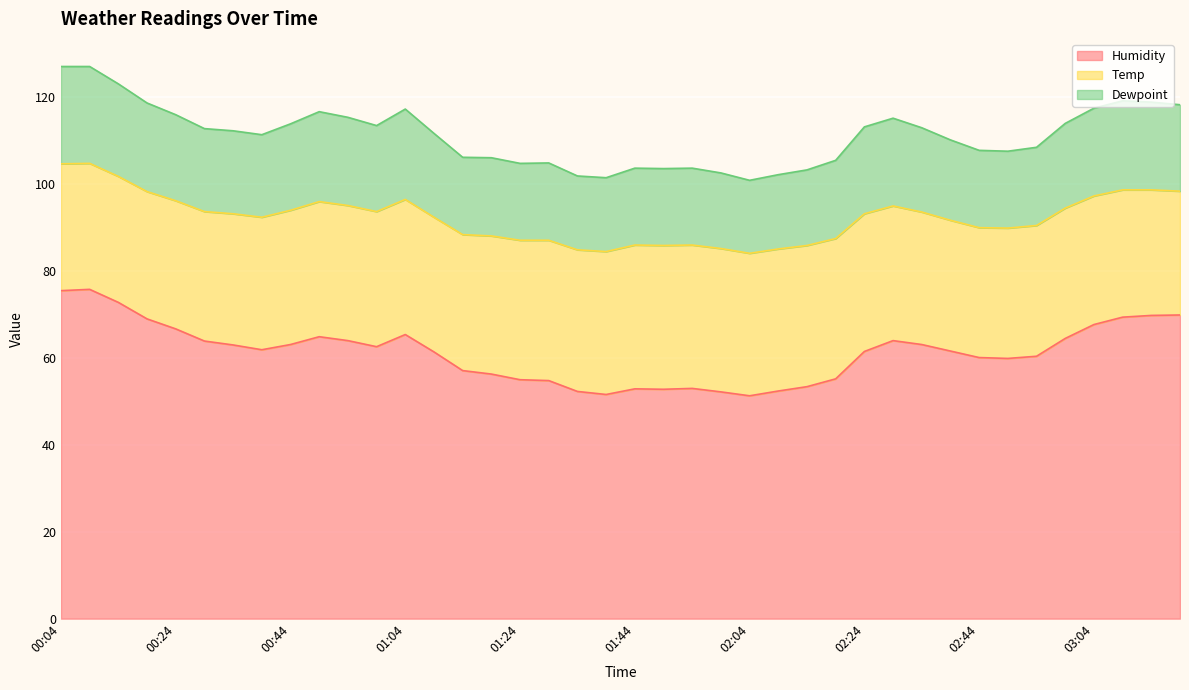

What is the difference between the maximum and minimum values in the Humidity series?

24.5